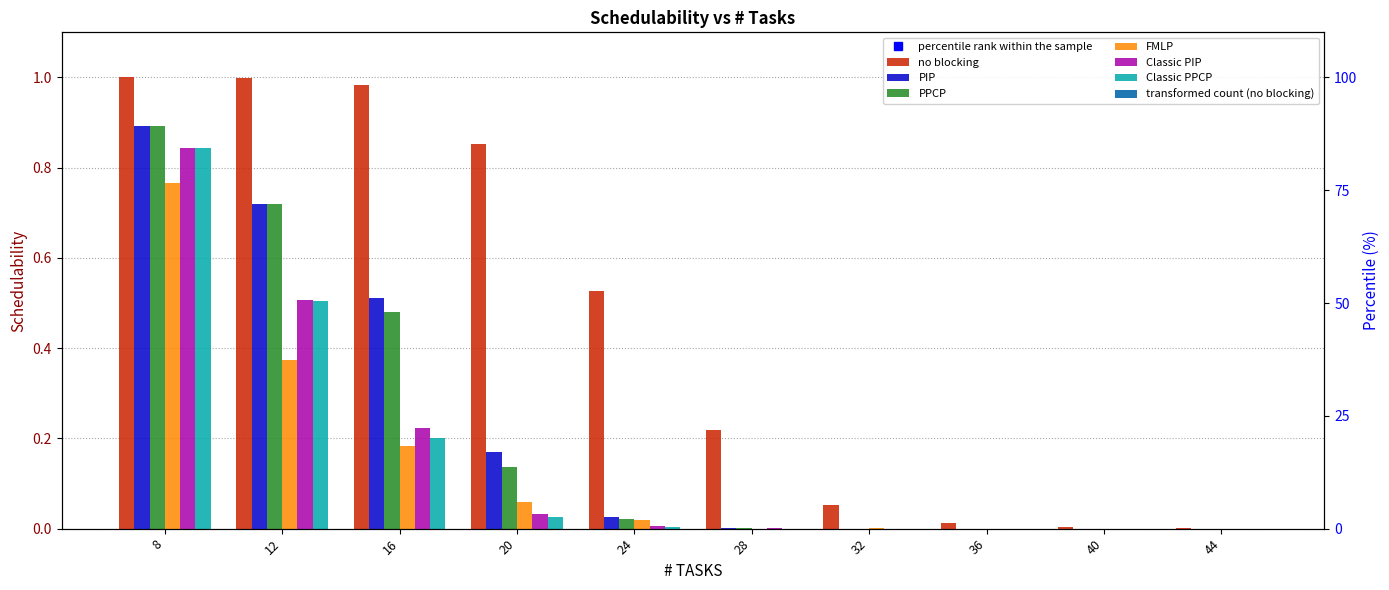

What is the value of the no blocking bar at the 3rd from the left?

1.0